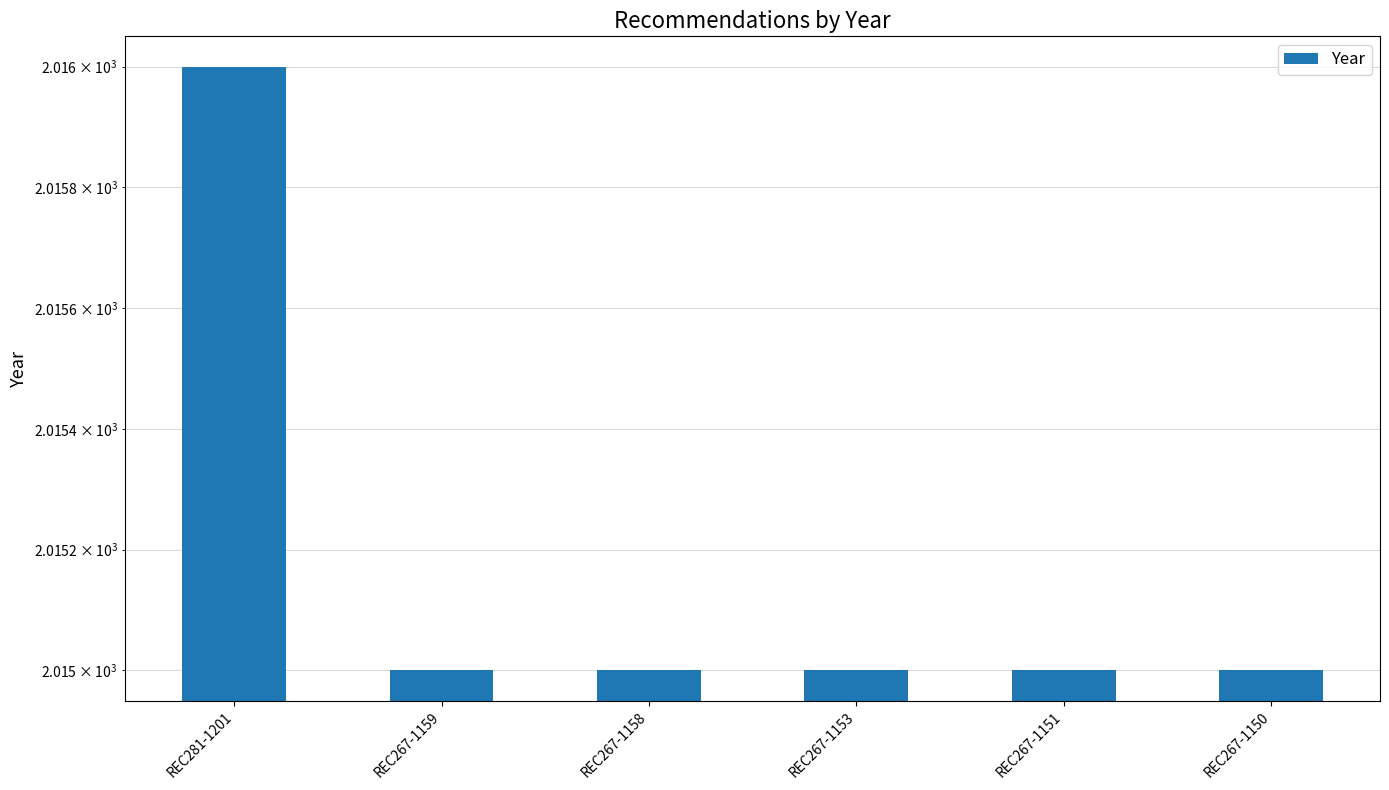

Count the values in the range 2015 to 2016.

6